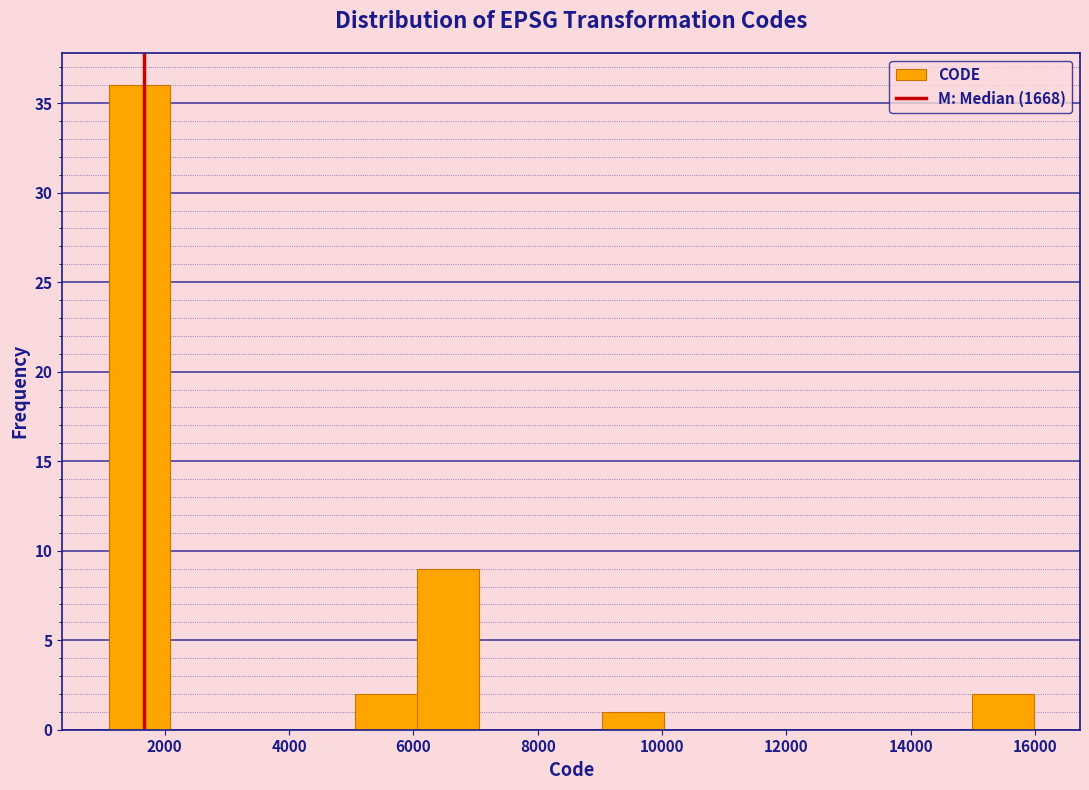

How tall is the bar that spans 6000 to 7000 on the x-axis? Neither the bar edges nor the heights are printed on the chart, so give them approximately, as read against the axes.

9